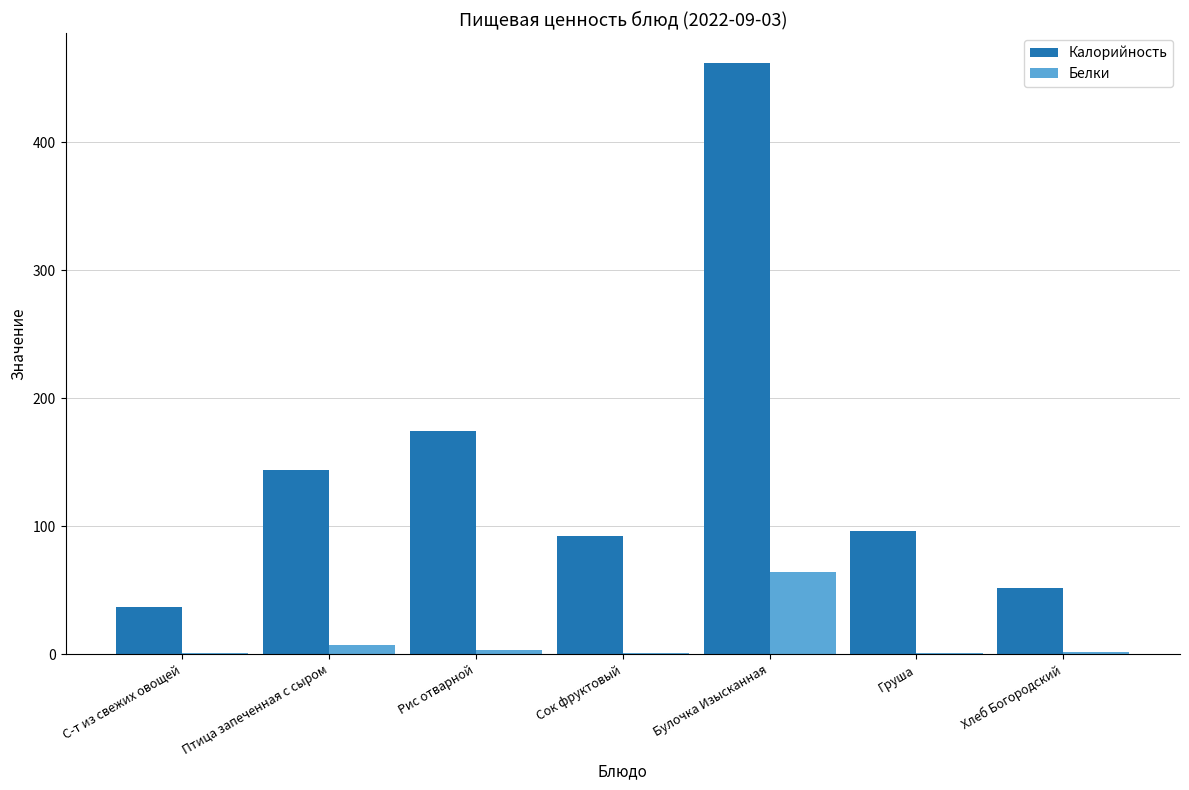

What is the total value across all series at Булочка Изысканная?

525.8